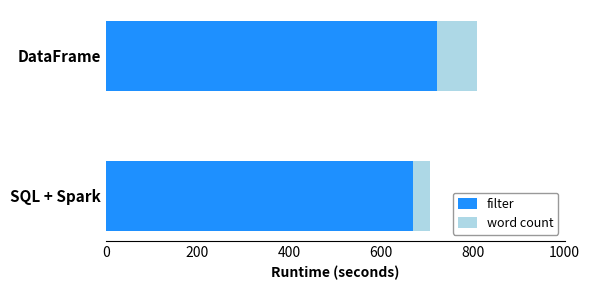

What are all the series names shown in the legend?

filter, word count